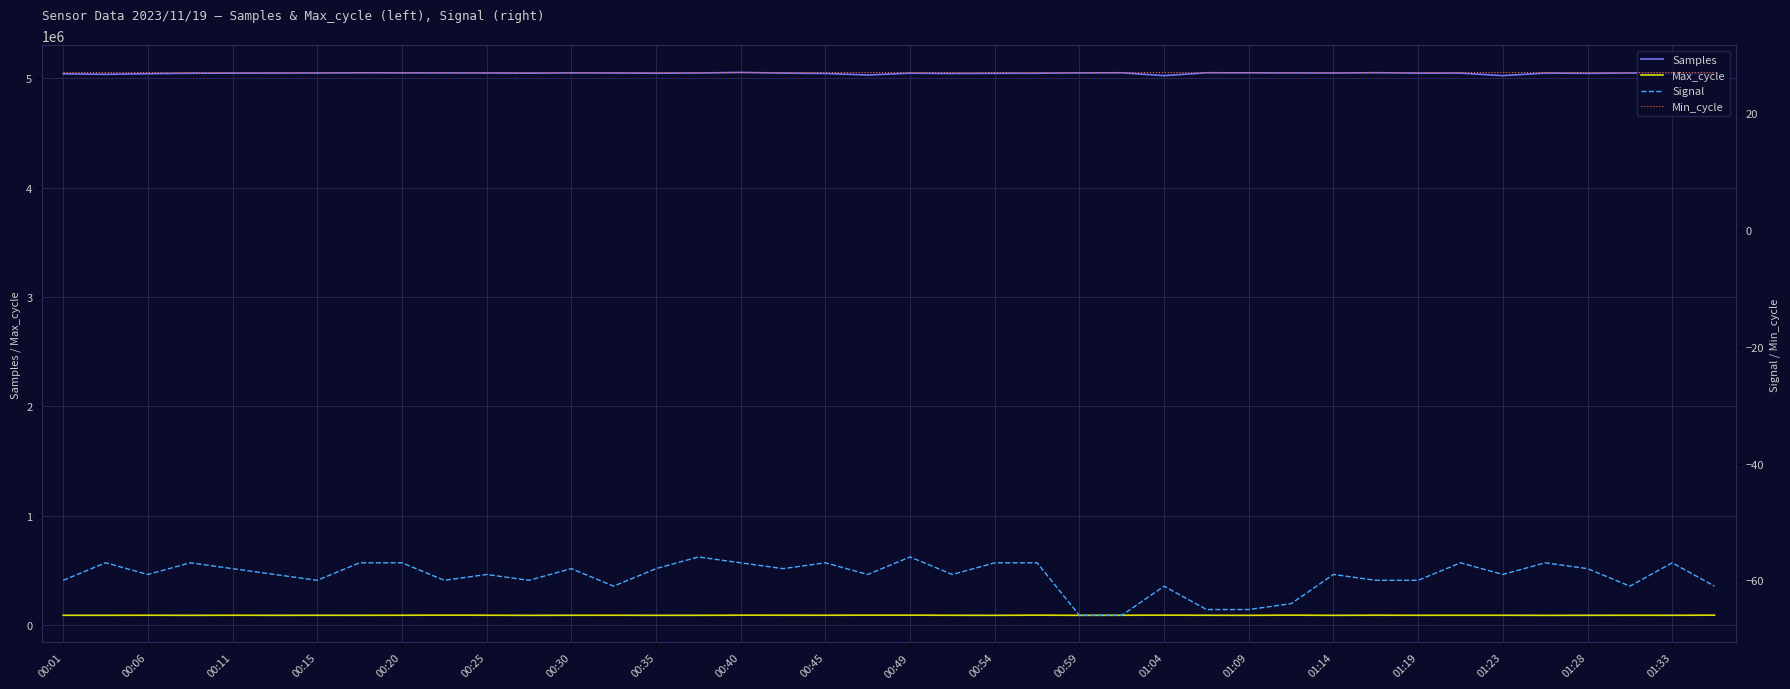

Reading left to right, what are all the values shown in this chart?

Samples: 5040272	5035377	5040913	5045241	5045966	5046332	5047283	5048901	5048264	5047823	5047197	5045558	5048077	5046894	5045265	5046892	5052618	5046158	5043314	5029063	5045930	5042557	5044365	5045217	5048064	5049275	5023278	5049429	5048702	5047906	5046870	5049858	5045778	5046381	5023321	5046760	5044223	5047175	5040542	5044254
Max_cycle: 89573	89524	90074	89121	90028	89304	89634	89507	90007	90735	90140	89059	89735	90033	89122	89427	90453	90291	90101	90525	90797	89691	89036	90797	89204	89880	90979	89824	89170	90962	89052	90375	89628	89861	89818	88976	89408	89803	89627	90746
Signal: -60	-57	-59	-57	-58	-59	-60	-57	-57	-60	-59	-60	-58	-61	-58	-56	-57	-58	-57	-59	-56	-59	-57	-57	-66	-66	-61	-65	-65	-64	-59	-60	-60	-57	-59	-57	-58	-61	-57	-61
Min_cycle: 27	27	27	27	27	27	27	27	27	27	27	27	27	27	27	27	27	27	27	27	27	27	27	27	27	27	27	27	27	27	27	27	27	27	27	27	27	27	27	27